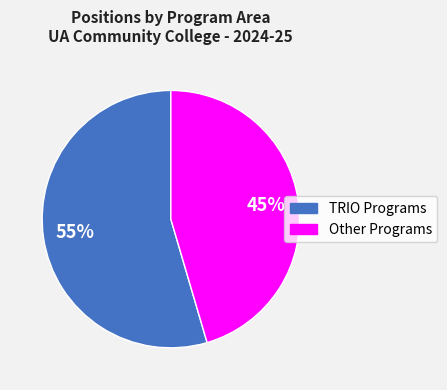

Is there a majority slice in this chart?

Yes